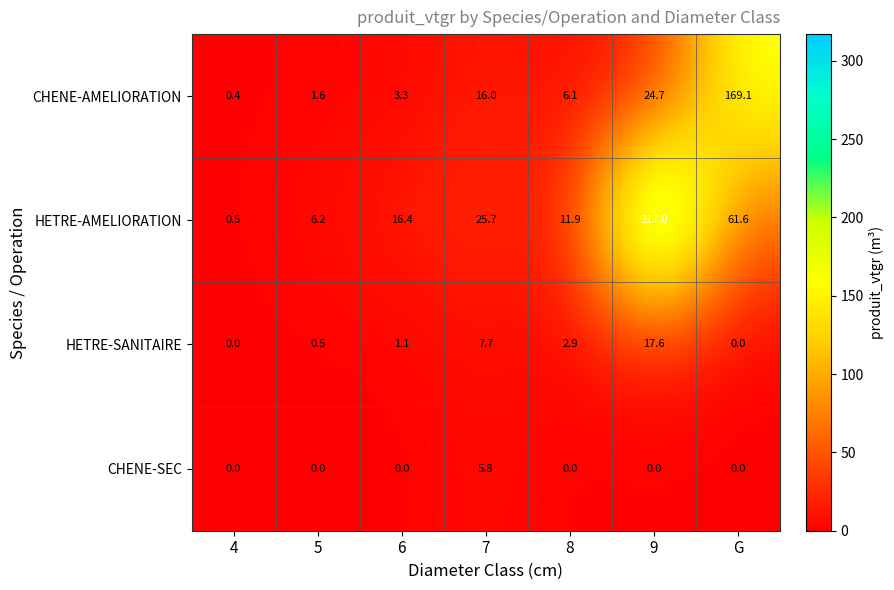

What is the greatest value displayed?

317.0